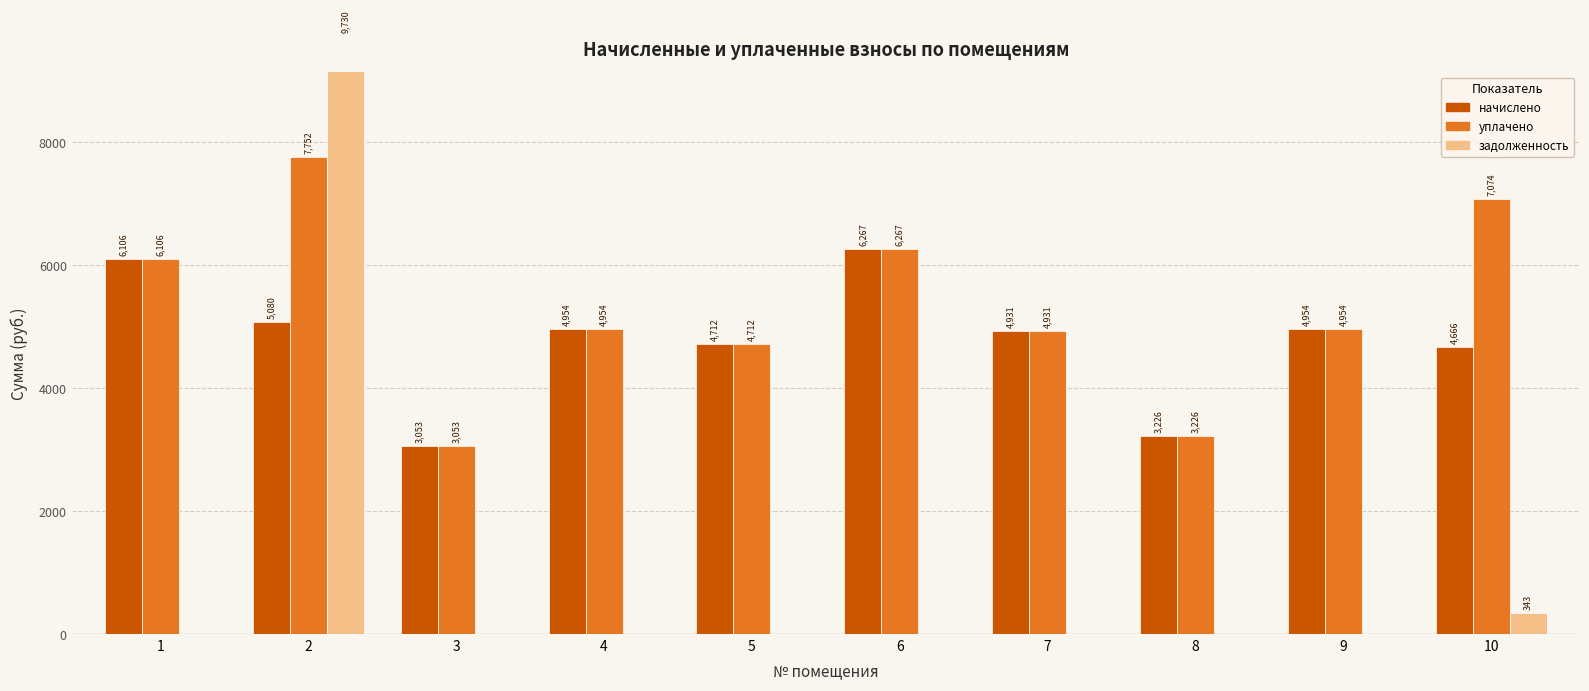

Is the value of уплачено at 7 greater than the value of начислено at 2?

No